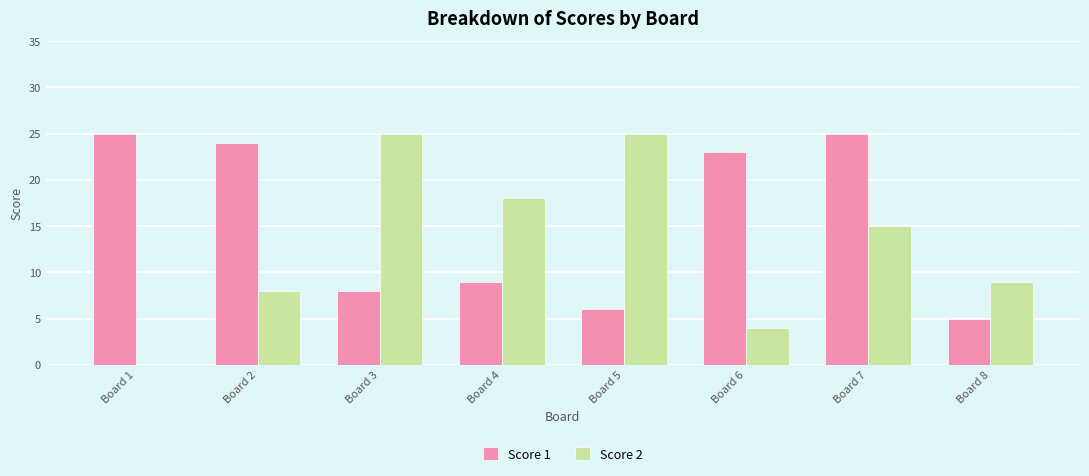

Which series changed the most between Board 1 and Board 3?

Score 2